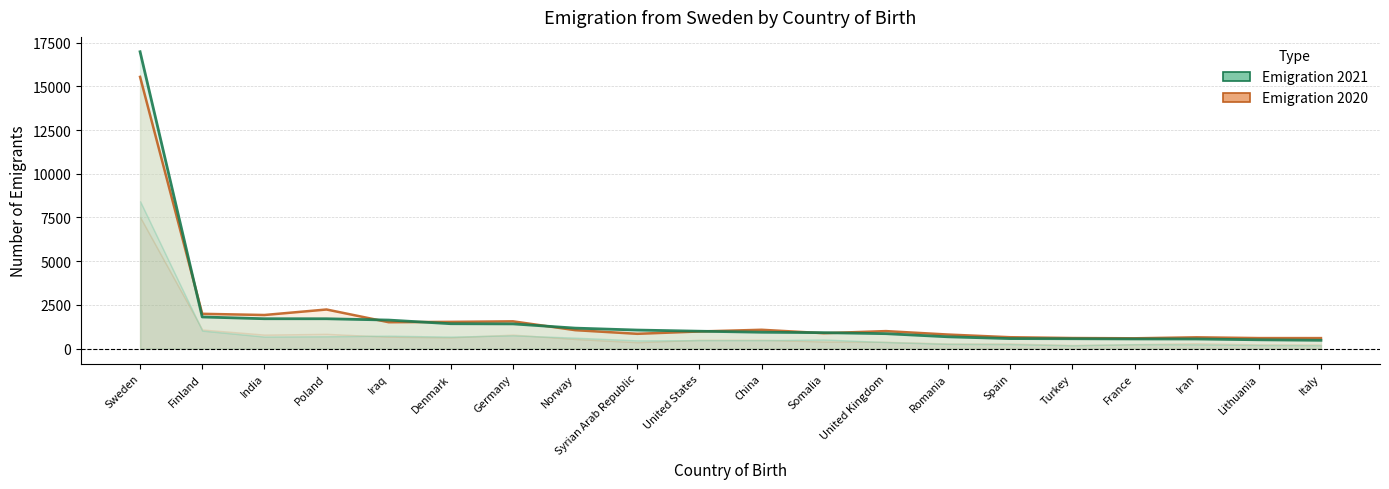

At which label does Emigration 2021 Total first exceed 1000?

Sweden